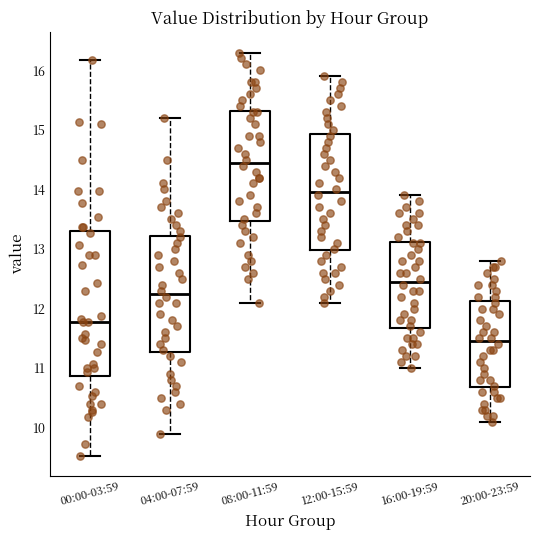

Reading left to right, read every box against the y-axis: the position of its median line, the range the box covers, and the ends of its whiskers. The values are not printed on the chart, so give them approximately, as read against the axis.

00:00-03:59: median 11.8, box 10.9 to 13.3, whiskers 9.5 to 16.2
04:00-07:59: median 12.3, box 11.3 to 13.2, whiskers 9.9 to 15.2
08:00-11:59: median 14.5, box 13.5 to 15.3, whiskers 12.1 to 16.3
12:00-15:59: median 14.0, box 13.0 to 14.9, whiskers 12.1 to 15.9
16:00-19:59: median 12.5, box 11.7 to 13.1, whiskers 11.0 to 13.9
20:00-23:59: median 11.5, box 10.7 to 12.1, whiskers 10.1 to 12.8